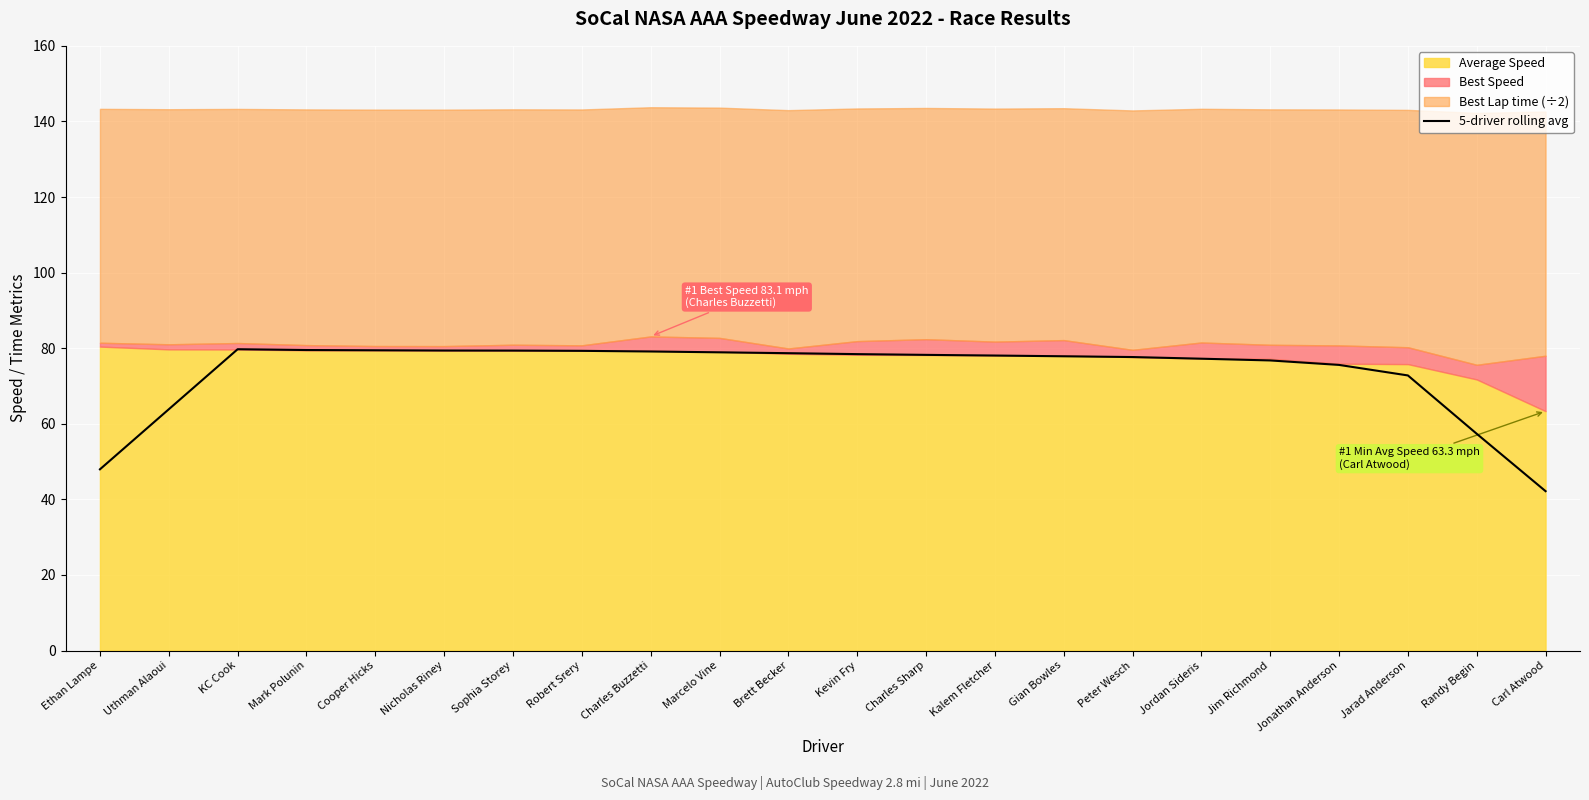

Reading left to right, extract all data points from this chart.

48.0	63.8	79.7	79.5	79.5	79.4	79.4	79.3	79.1	78.9	78.7	78.4	78.2	78.1	77.9	77.7	77.2	76.8	75.6	72.8	57.4	42.2